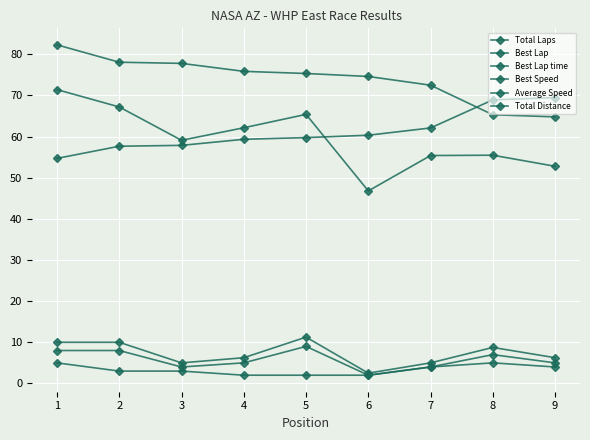

True or false: Total Distance and Best Lap time cross at least once.

False